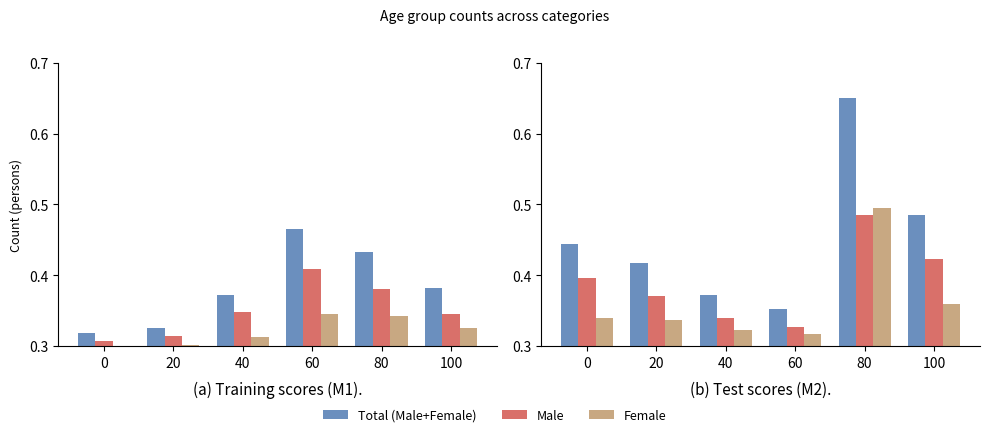

Which series has the widest spread of values?

Total (Male+Female)